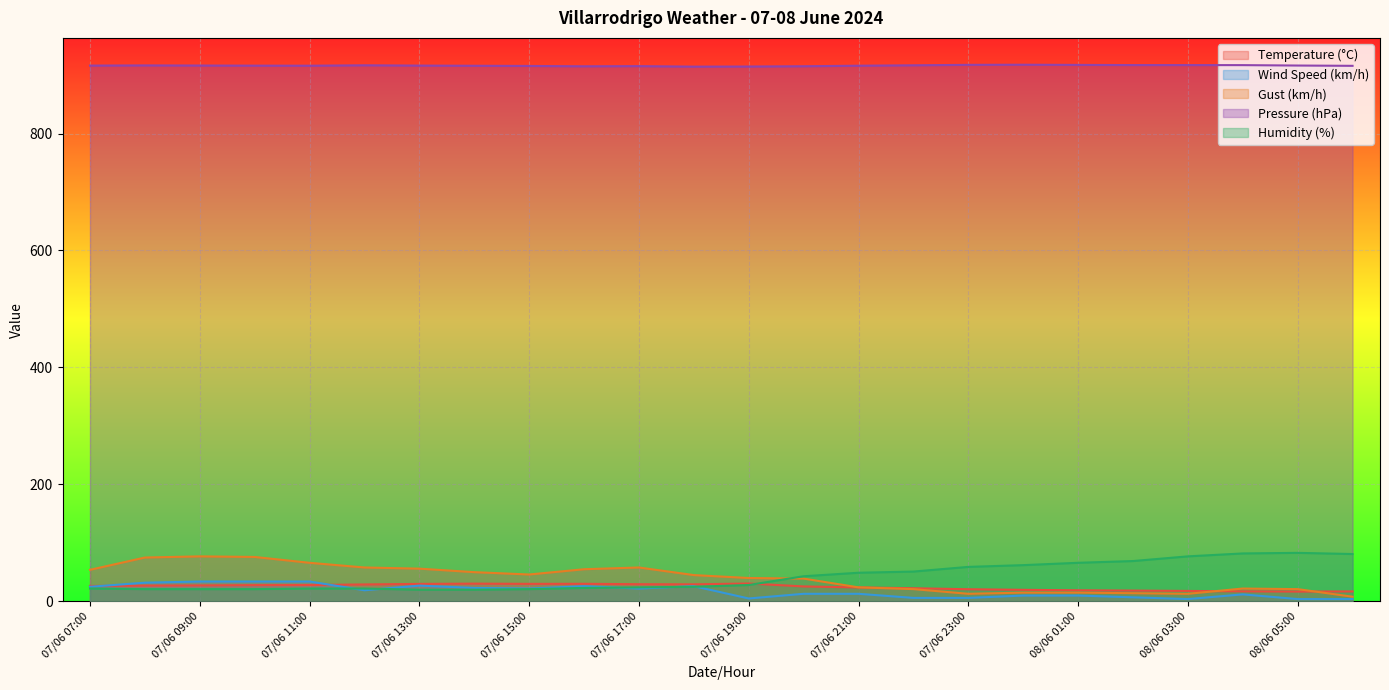

What is the value of the Wind Speed (km/h) point at the 21st from the left?

4.0